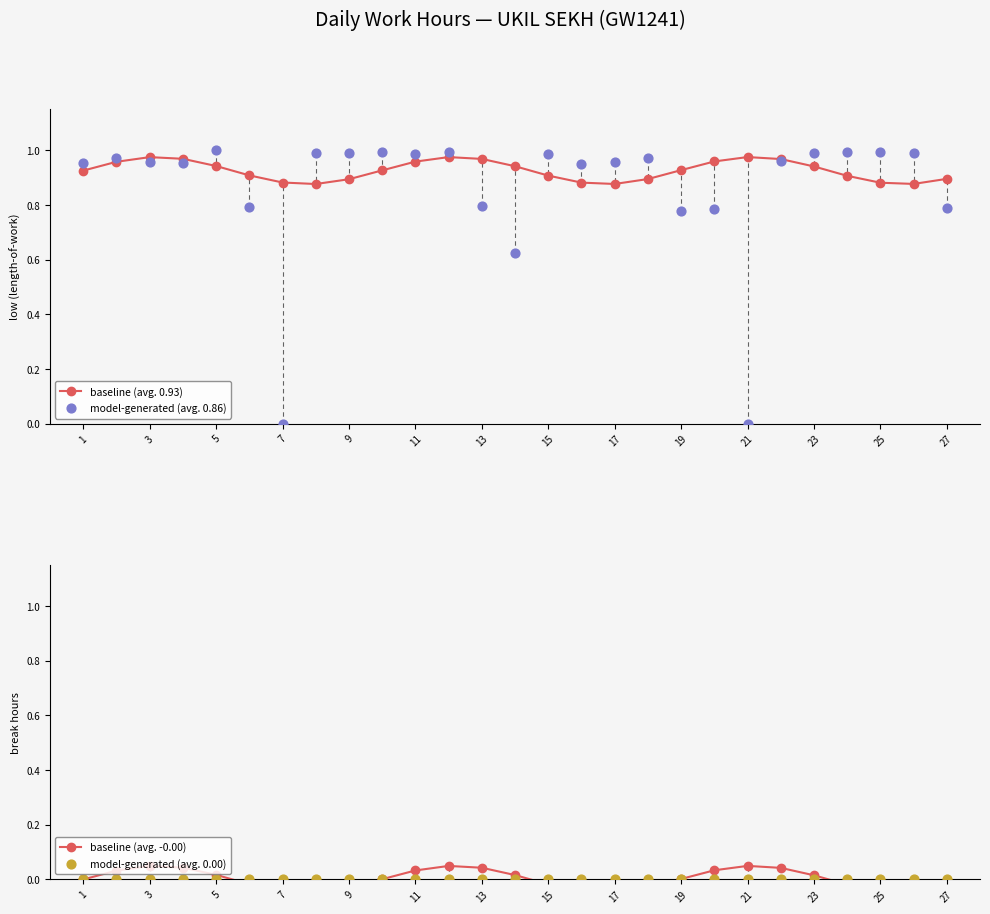

Is it true that baseline (avg. 0.93) equals 1.6 at 5?

False